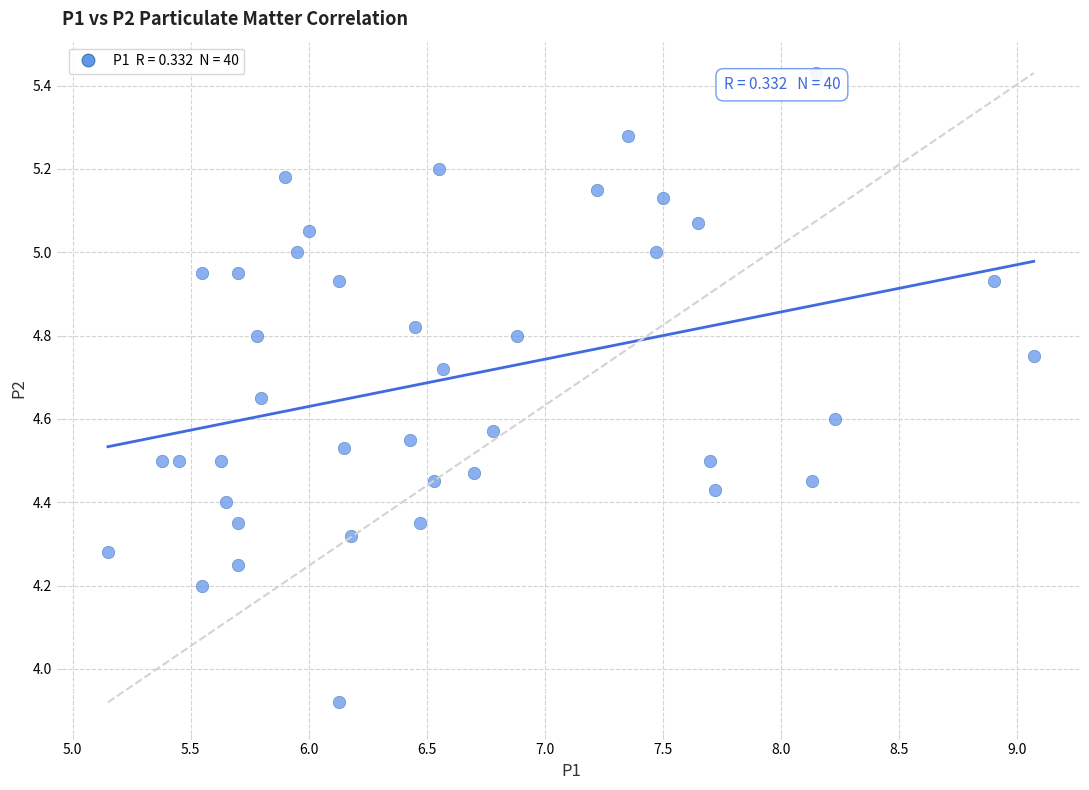

What is the range of Y values (max minus min)?

1.5